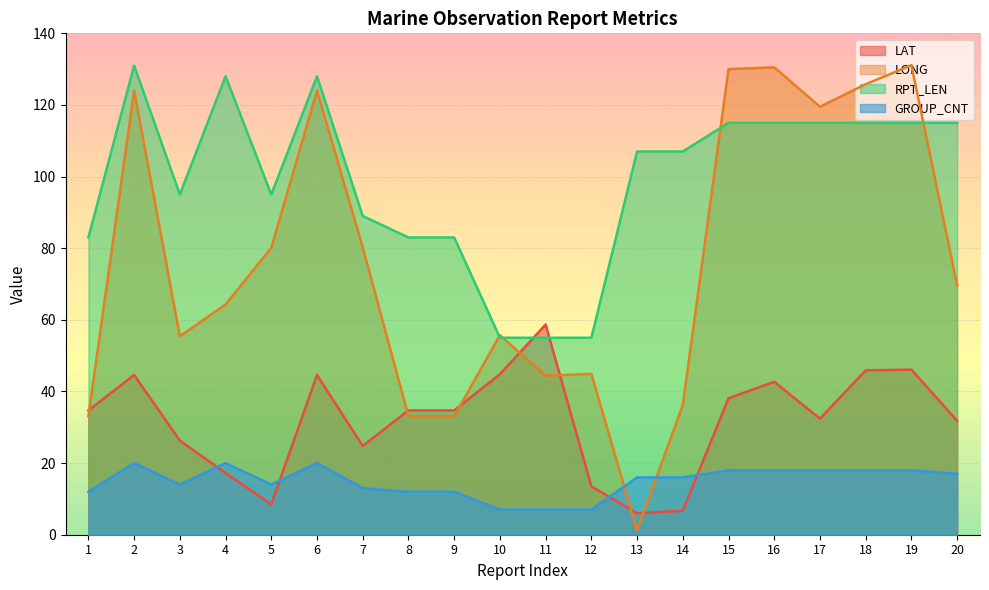

How many interior local peaks does the GROUP_CNT series have?

3